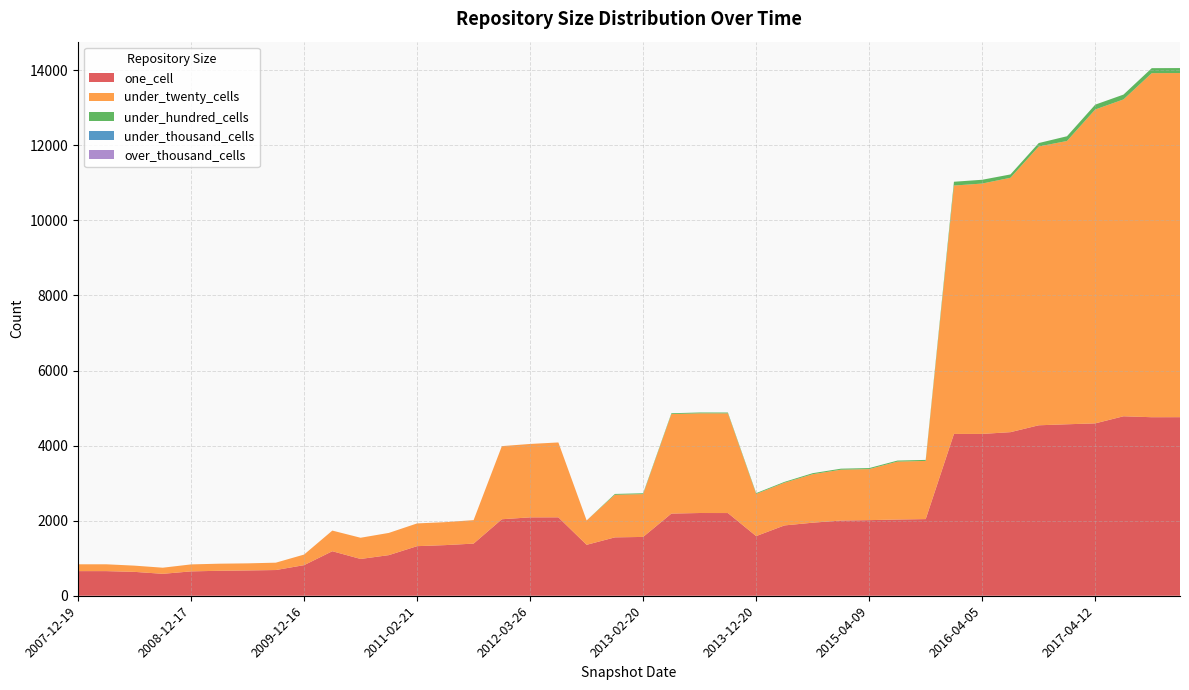

Reading right to left, what are all the values shown in this chart?

one_cell: 2015-07-03=2031	2012-03-26=2088	2013-05-21=2189	2012-10-31=1357	2013-02-20=1567	2009-06-17=674	2016-12-27=4568	2015-10-01=2042	2012-12-11=1555	2010-11-17=1082	2011-09-05=1389	2009-12-16=815	2007-12-19=656	2017-04-12=4592	2009-09-25=685	2017-07-24=4781	2017-10-12=4756	2010-04-01=1186	2008-04-01=656	2012-01-18=2038	2011-06-10=1349	2016-04-05=4311	2016-01-04=4311	2016-07-04=4358	2010-07-26=980	2016-10-07=4541	2014-09-08=1946	2012-07-13=2089	2009-04-06=665	2013-09-10=2203	2008-10-10=584	2015-04-09=2014	2014-03-28=1873	2017-12-22=4757	2013-12-20=1589	2008-06-27=636	2011-02-21=1321	2008-12-17=649	2015-01-19=2004	2013-07-09=2204
under_twenty_cells: 2015-07-03=1543	2012-03-26=1956	2013-05-21=2651	2012-10-31=649	2013-02-20=1141	2009-06-17=189	2016-12-27=7547	2015-10-01=1550	2012-12-11=1135	2010-11-17=592	2011-09-05=626	2009-12-16=282	2007-12-19=182	2017-04-12=8362	2009-09-25=196	2017-07-24=8441	2017-10-12=9166	2010-04-01=550	2008-04-01=182	2012-01-18=1948	2011-06-10=612	2016-04-05=6670	2016-01-04=6617	2016-07-04=6777	2010-07-26=565	2016-10-07=7427	2014-09-08=1292	2012-07-13=1995	2009-04-06=189	2013-09-10=2656	2008-10-10=163	2015-04-09=1360	2014-03-28=1138	2017-12-22=9168	2013-12-20=1123	2008-06-27=166	2011-02-21=606	2008-12-17=186	2015-01-19=1354	2013-07-09=2656
under_hundred_cells: 2015-07-03=27	2012-03-26=0	2013-05-21=22	2012-10-31=0	2013-02-20=22	2009-06-17=0	2016-12-27=126	2015-10-01=27	2012-12-11=22	2010-11-17=0	2011-09-05=0	2009-12-16=0	2007-12-19=0	2017-04-12=129	2009-09-25=0	2017-07-24=129	2017-10-12=133	2010-04-01=0	2008-04-01=0	2012-01-18=0	2011-06-10=0	2016-04-05=101	2016-01-04=101	2016-07-04=89	2010-07-26=0	2016-10-07=92	2014-09-08=27	2012-07-13=0	2009-04-06=0	2013-09-10=22	2008-10-10=0	2015-04-09=27	2014-03-28=22	2017-12-22=133	2013-12-20=22	2008-06-27=0	2011-02-21=0	2008-12-17=0	2015-01-19=27	2013-07-09=22
under_thousand_cells: 2015-07-03=0	2012-03-26=0	2013-05-21=0	2012-10-31=0	2013-02-20=0	2009-06-17=0	2016-12-27=0	2015-10-01=0	2012-12-11=0	2010-11-17=0	2011-09-05=0	2009-12-16=0	2007-12-19=0	2017-04-12=0	2009-09-25=0	2017-07-24=0	2017-10-12=0	2010-04-01=0	2008-04-01=0	2012-01-18=0	2011-06-10=0	2016-04-05=0	2016-01-04=0	2016-07-04=0	2010-07-26=0	2016-10-07=0	2014-09-08=0	2012-07-13=0	2009-04-06=0	2013-09-10=0	2008-10-10=0	2015-04-09=0	2014-03-28=0	2017-12-22=0	2013-12-20=0	2008-06-27=0	2011-02-21=0	2008-12-17=0	2015-01-19=0	2013-07-09=0
over_thousand_cells: 2015-07-03=0	2012-03-26=0	2013-05-21=0	2012-10-31=0	2013-02-20=0	2009-06-17=0	2016-12-27=0	2015-10-01=0	2012-12-11=0	2010-11-17=0	2011-09-05=0	2009-12-16=0	2007-12-19=0	2017-04-12=0	2009-09-25=0	2017-07-24=0	2017-10-12=0	2010-04-01=0	2008-04-01=0	2012-01-18=0	2011-06-10=0	2016-04-05=0	2016-01-04=0	2016-07-04=0	2010-07-26=0	2016-10-07=0	2014-09-08=0	2012-07-13=0	2009-04-06=0	2013-09-10=0	2008-10-10=0	2015-04-09=0	2014-03-28=0	2017-12-22=0	2013-12-20=0	2008-06-27=0	2011-02-21=0	2008-12-17=0	2015-01-19=0	2013-07-09=0